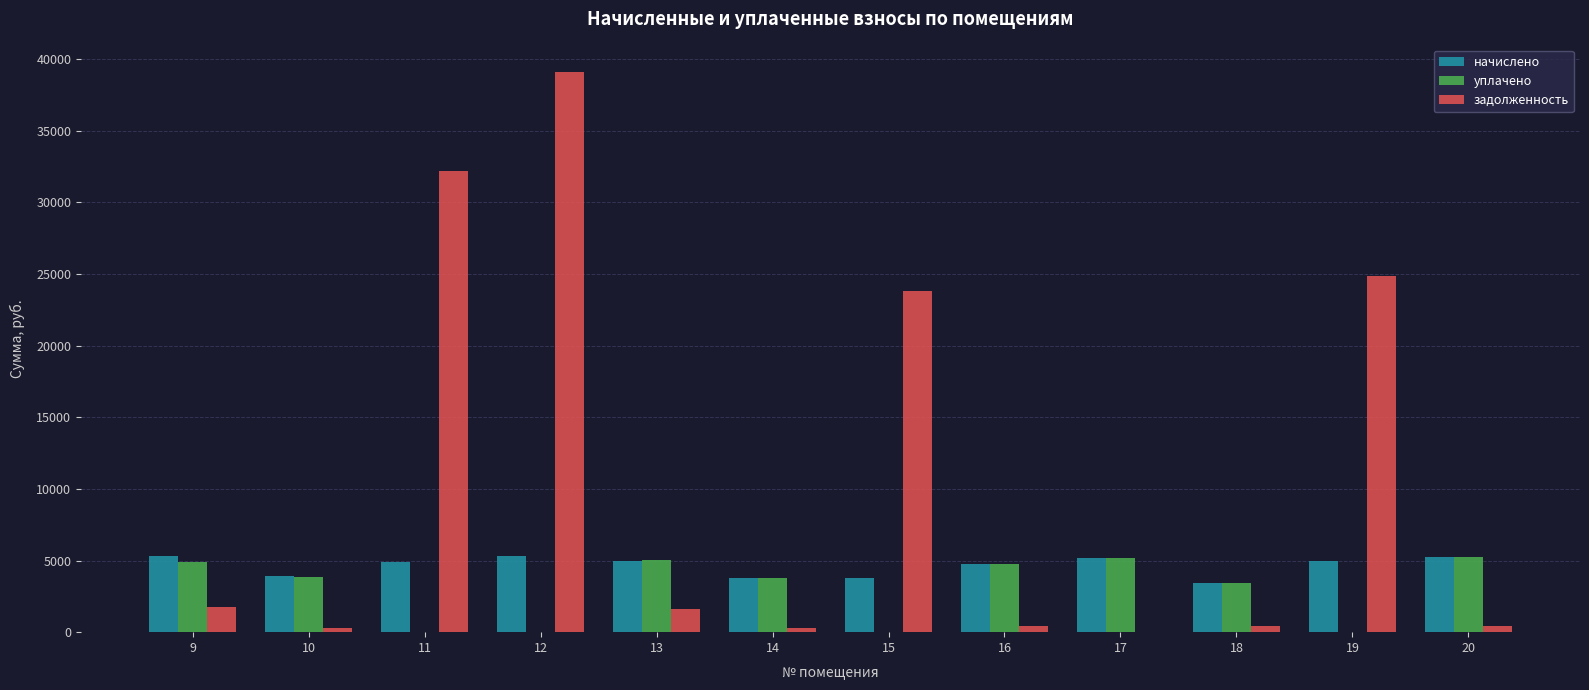

What is the total value across all series at 10?

8005.5